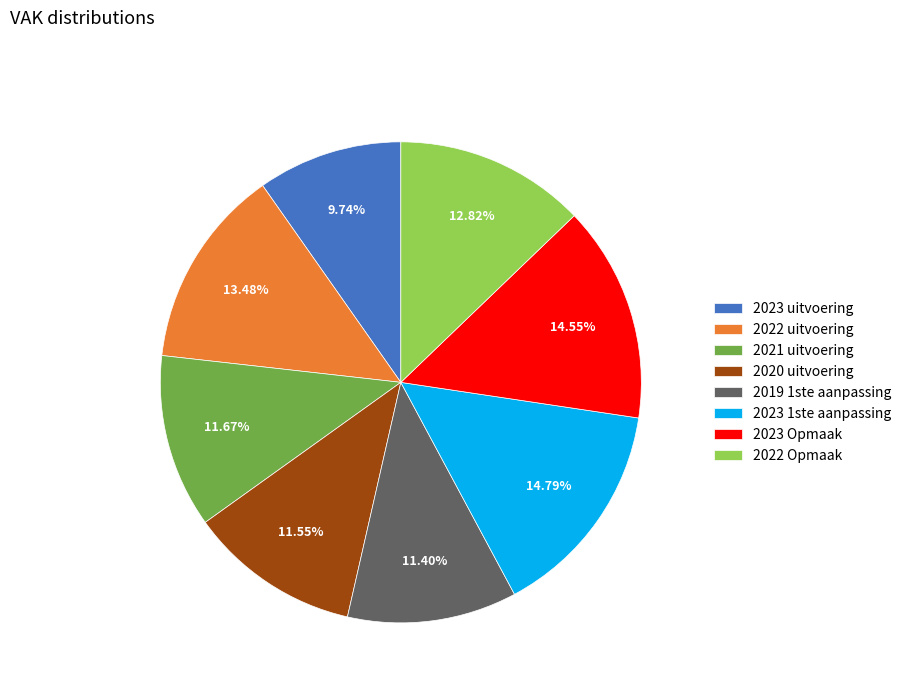

Is 2023 uitvoering the majority of the pie?

No